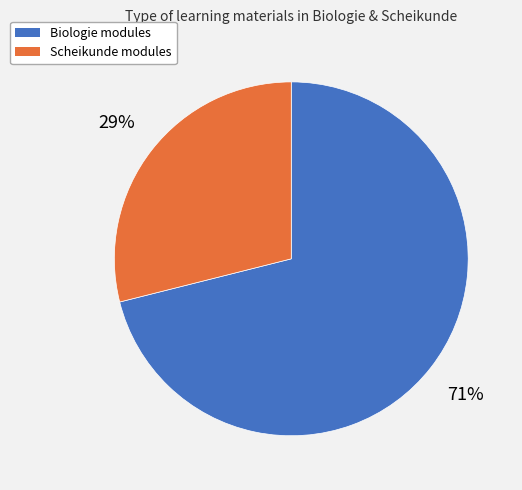

Is there any slice that represents more than half of the pie?

Yes